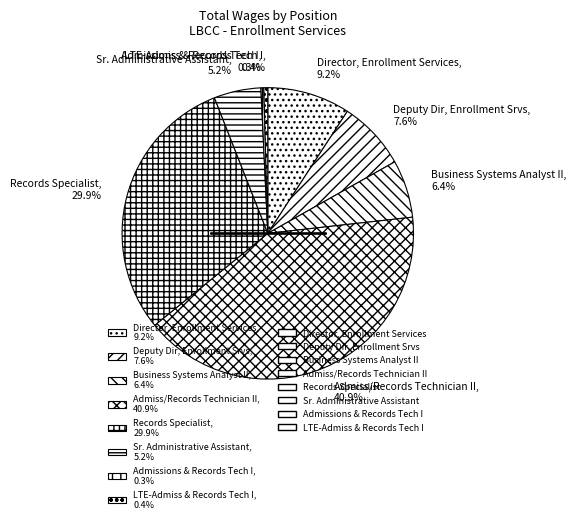

Does any single category account for the majority?

No